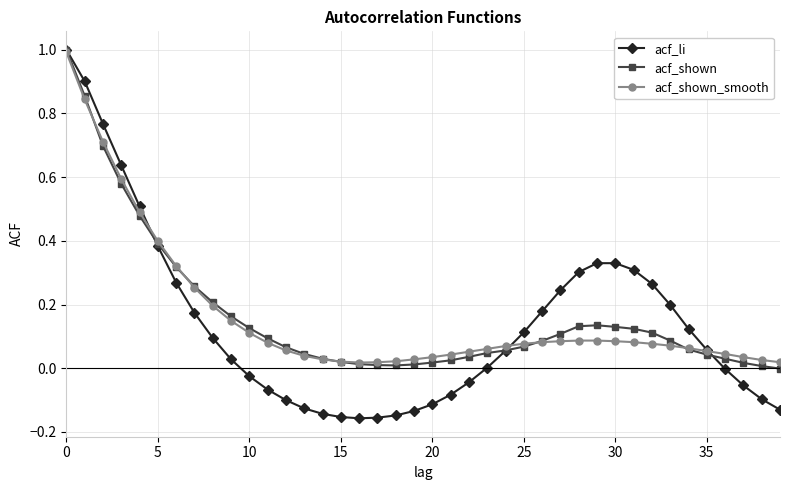

Which series has the largest range (max minus min)?

acf_li